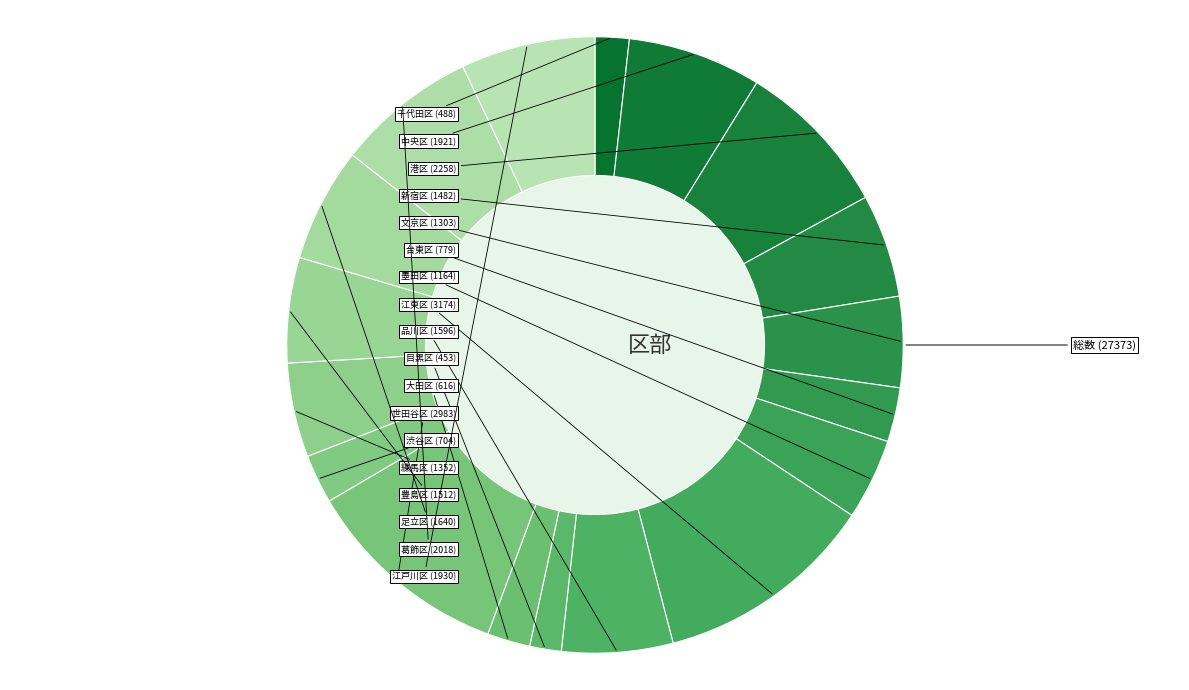

Which slice is the smallest?

目黒区